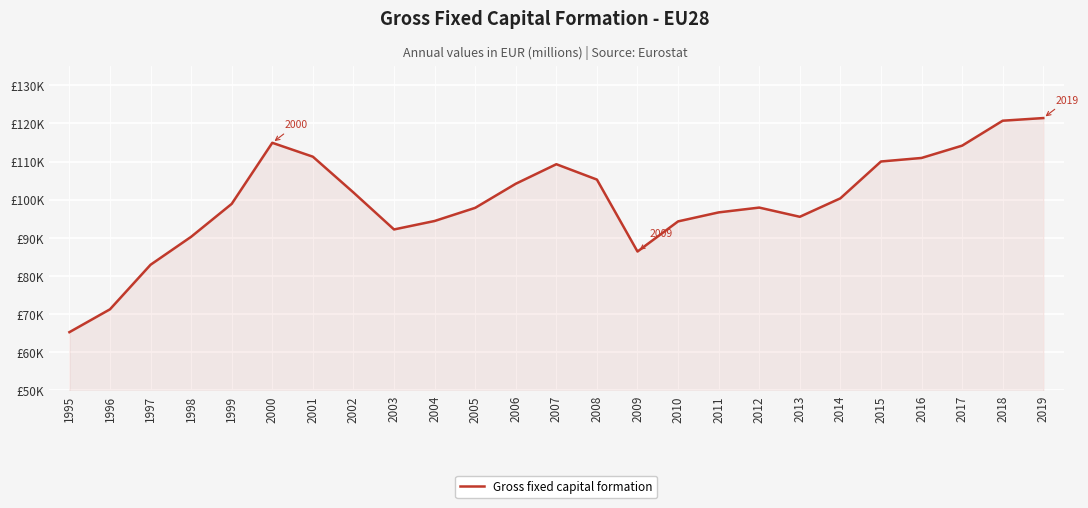

Is this an area chart (filled region under the line)?

Yes